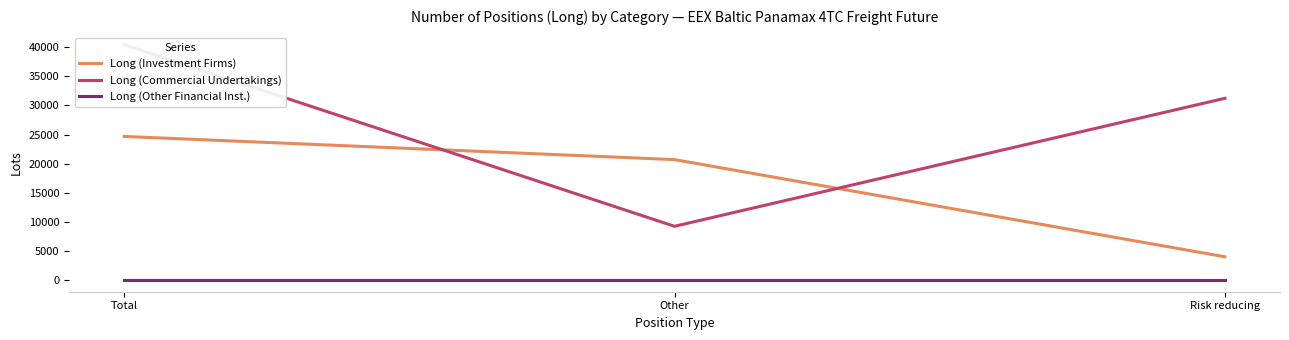

What is the difference between the highest and lowest values at Other?

20689.3